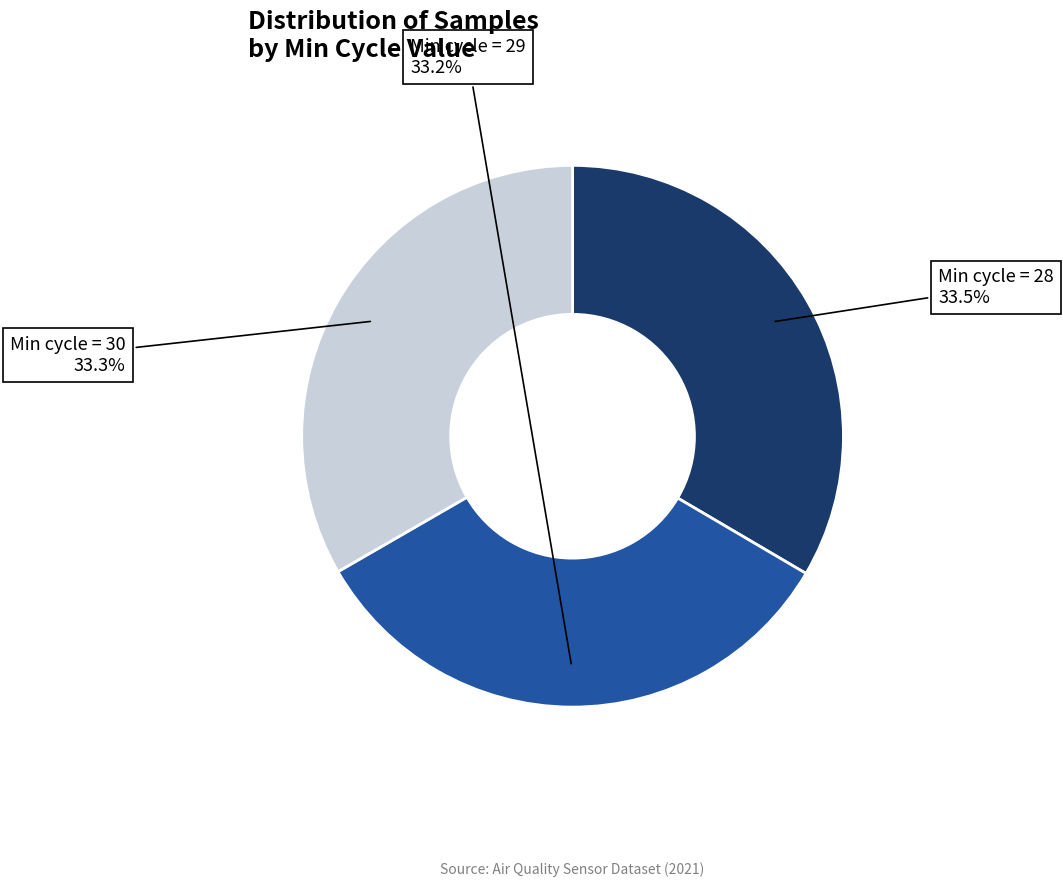

Is there a majority slice in this chart?

No